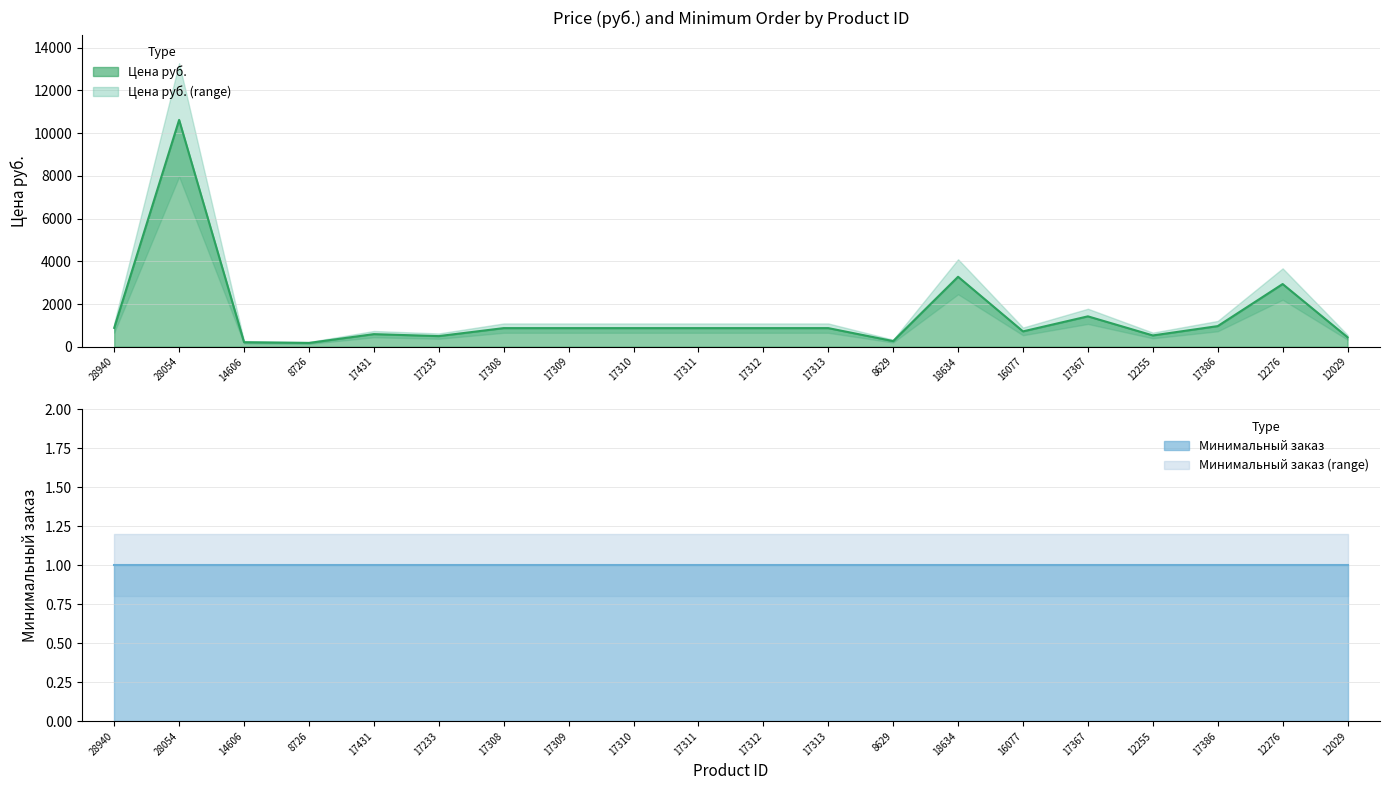

True or false: the data shows 1309.7 at 12276.

False